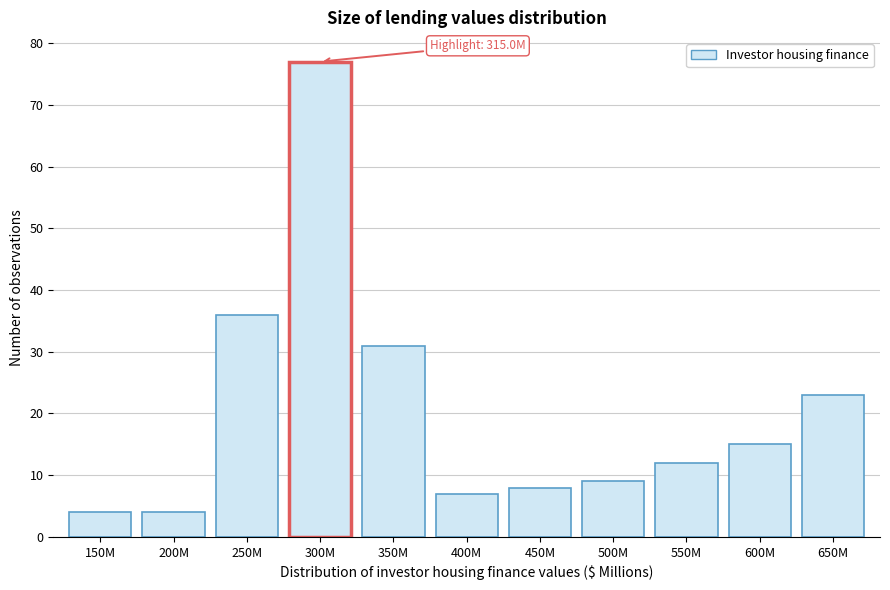

Reading left to right, extract all data points from this chart.

150M=4	200M=4	250M=36	300M=77	350M=31	400M=7	450M=8	500M=9	550M=12	600M=15	650M=23